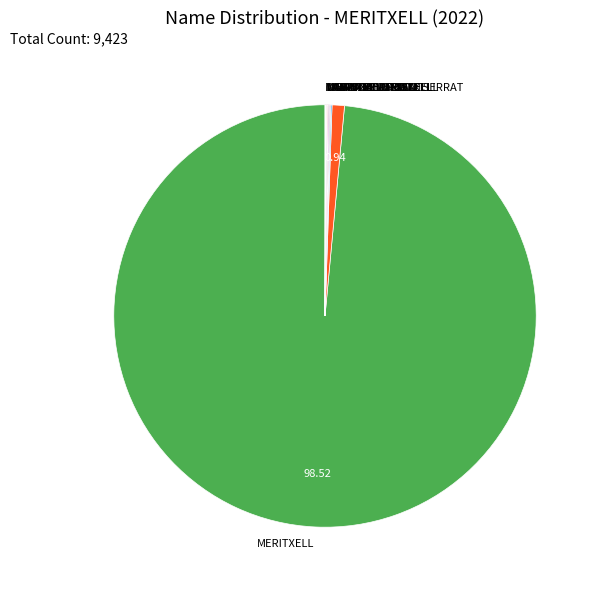

Which category has the biggest portion of the pie?

MERITXELL